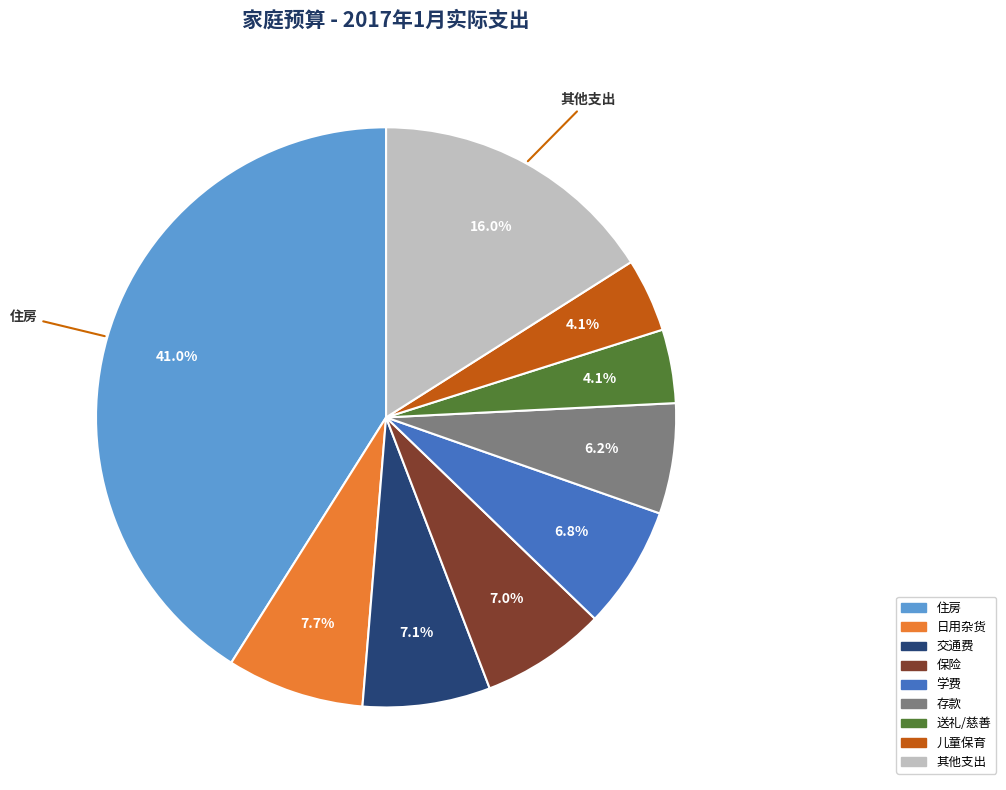

Between 保险 and 存款, which is larger?

保险